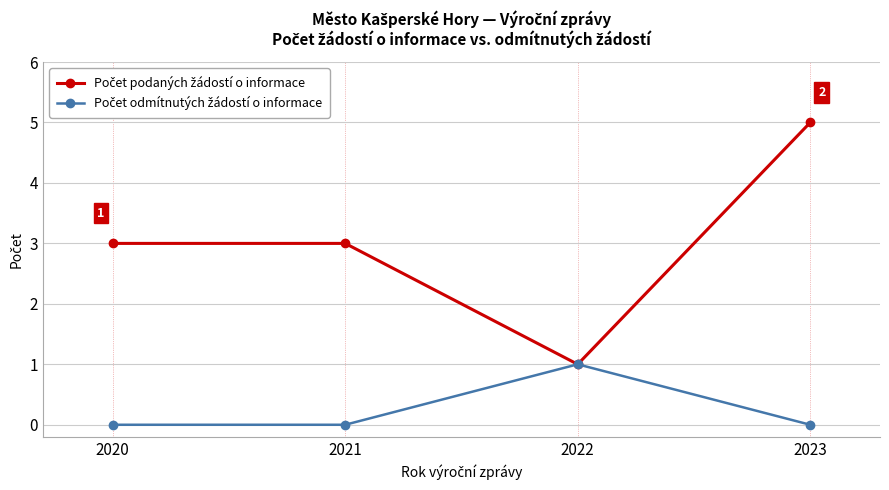

At which category is the sum across all series the highest?

2023